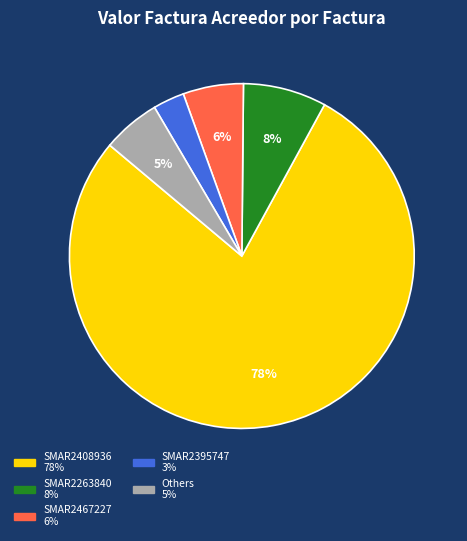

To the nearest percent, what is the difference between the largest and smallest slice percentages?

75%